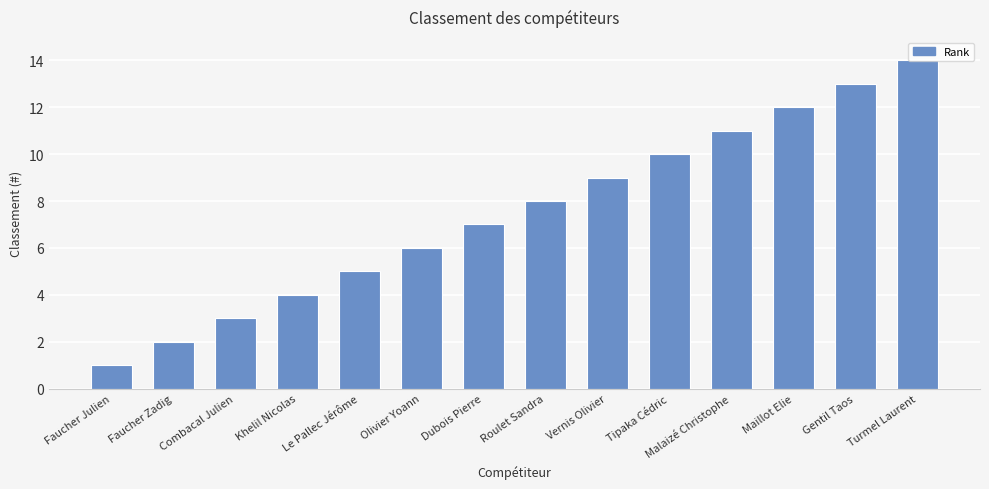

How many data points does each series have?

14